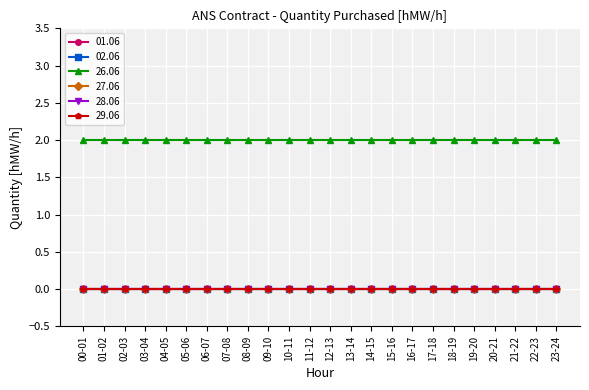

Which category has the highest value across all series?

00-01